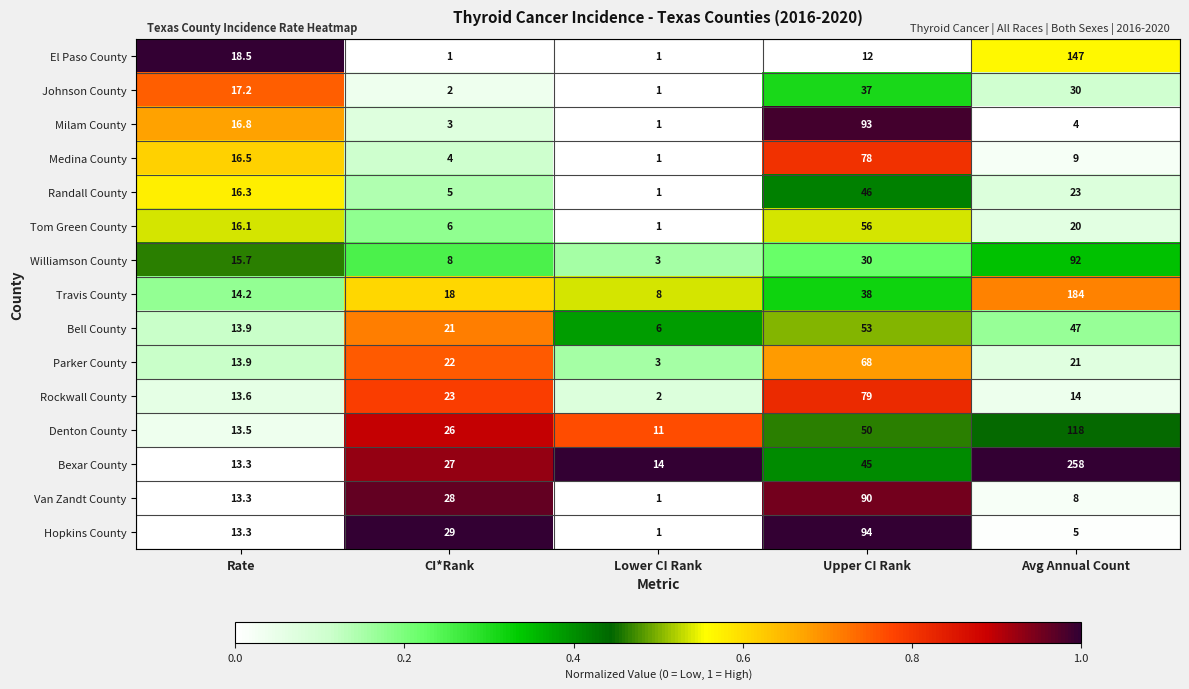

How many categories are shown in the chart?

5